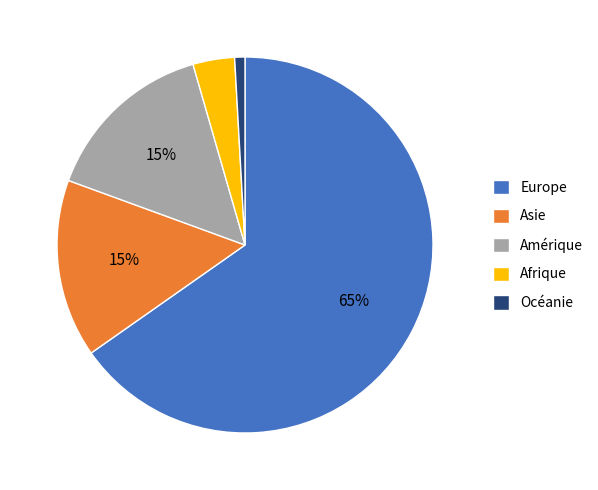

How many slices are in this pie chart?

5